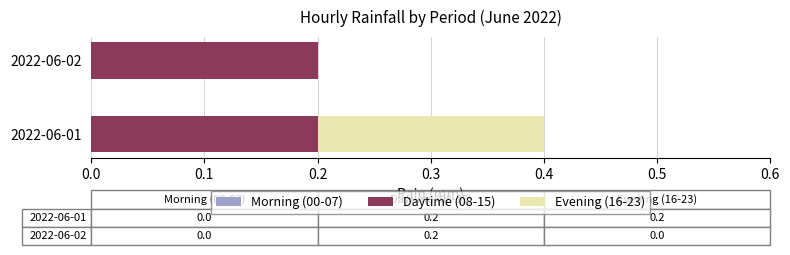

The Daytime (08-15) series shows 0.1 at 2022-06-02. True or false?

False